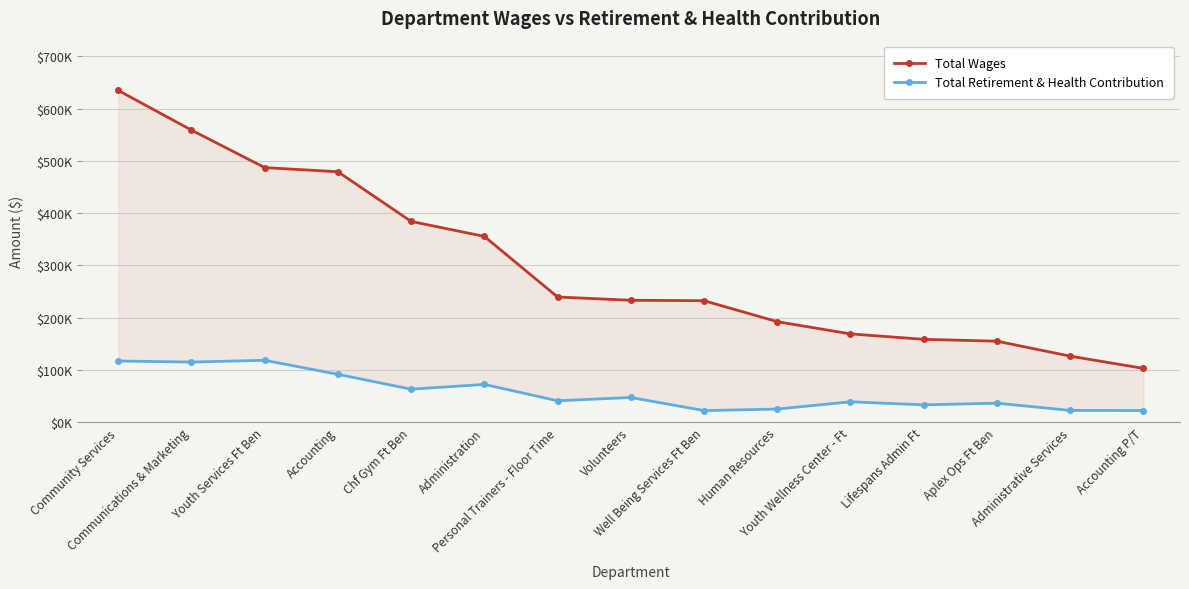

Which label corresponds to the largest value in the chart?

Community Services